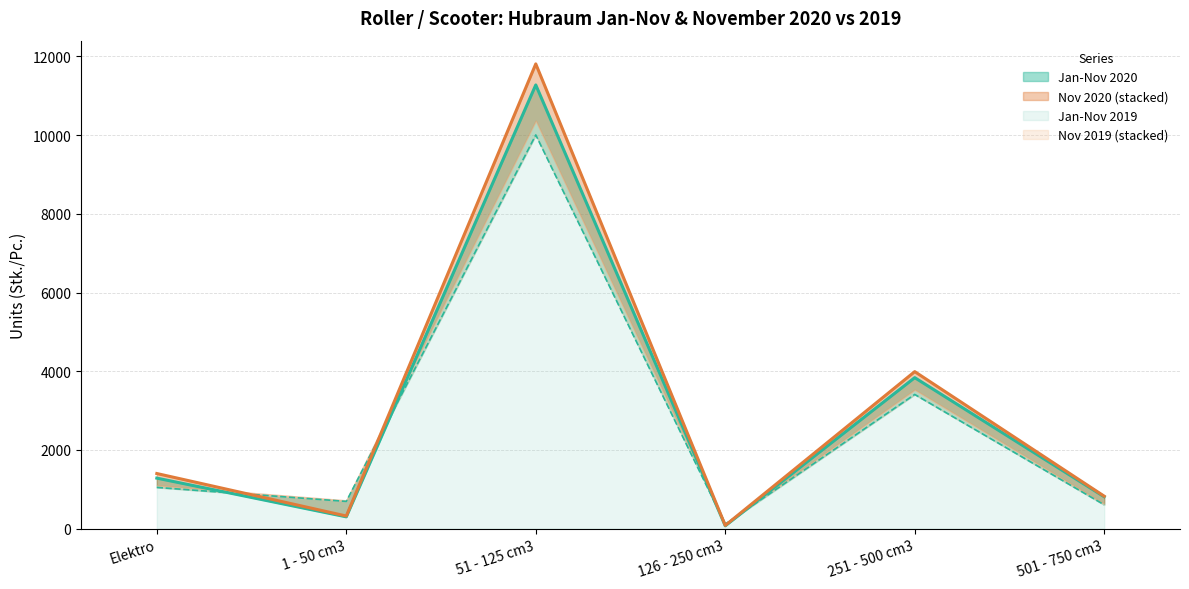

Where does the Jan-Nov 2020 series first go above 1285?

51 - 125 cm3